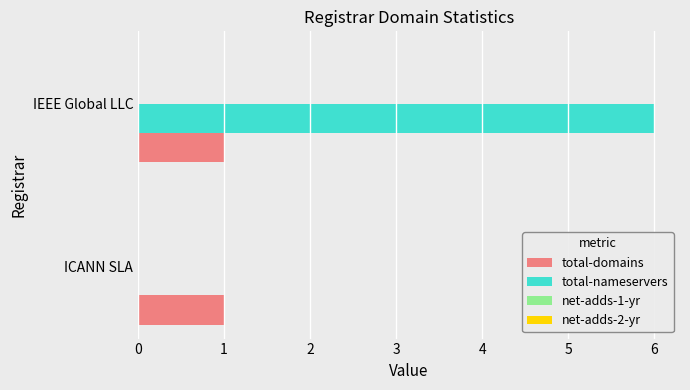

Which series has the largest total across all categories?

total-nameservers